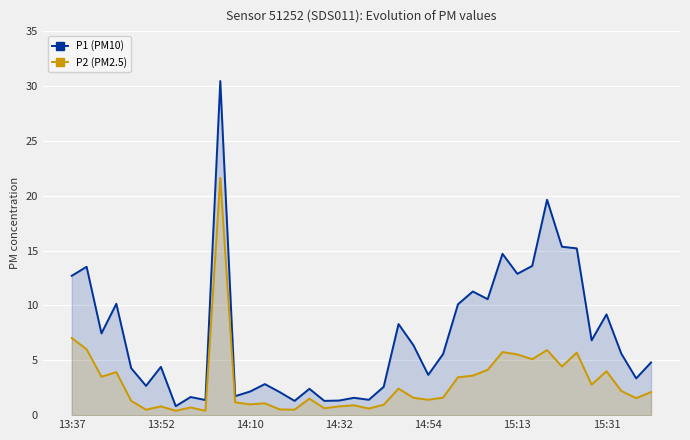

What is the total value across all series at 14:10?

3.1